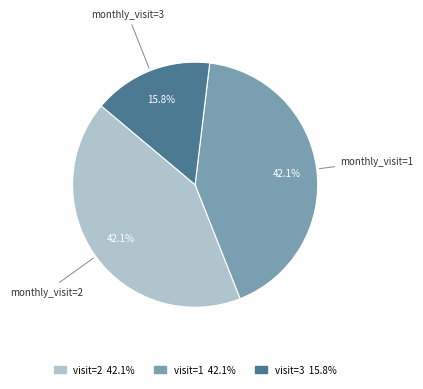

Is there any slice that represents more than half of the pie?

No